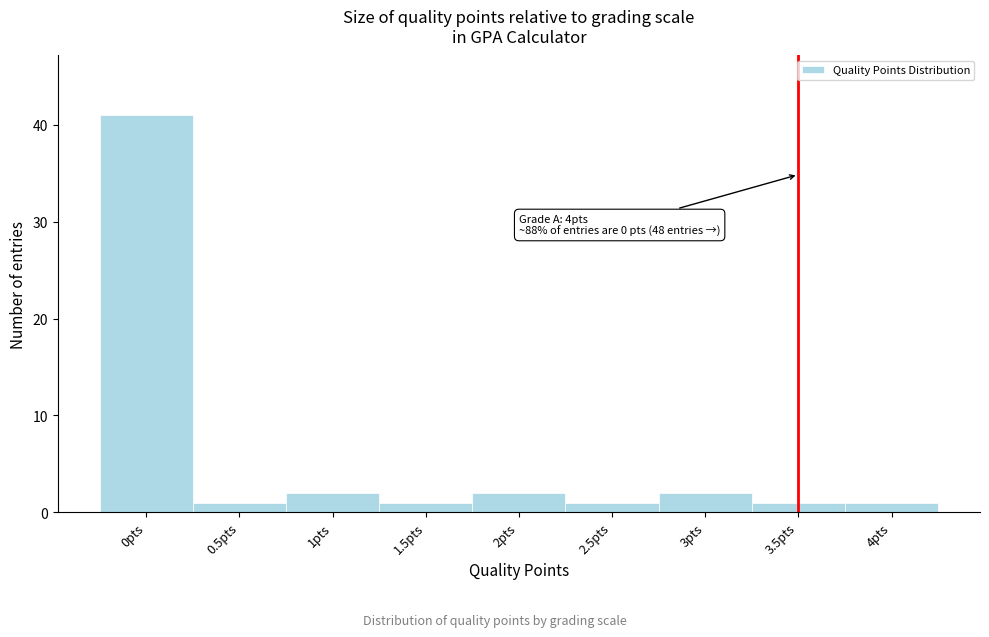

Reading left to right, what are all the values shown in this chart?

41	1	2	1	2	1	2	1	1